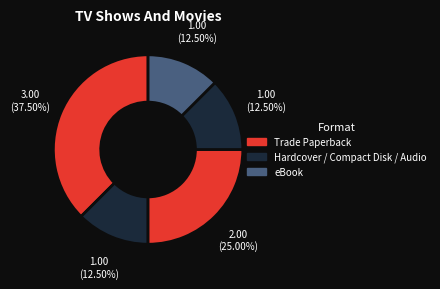

To the nearest percent, what is the difference between the Trade Paperback and Compact Disk slice percentages?

25%